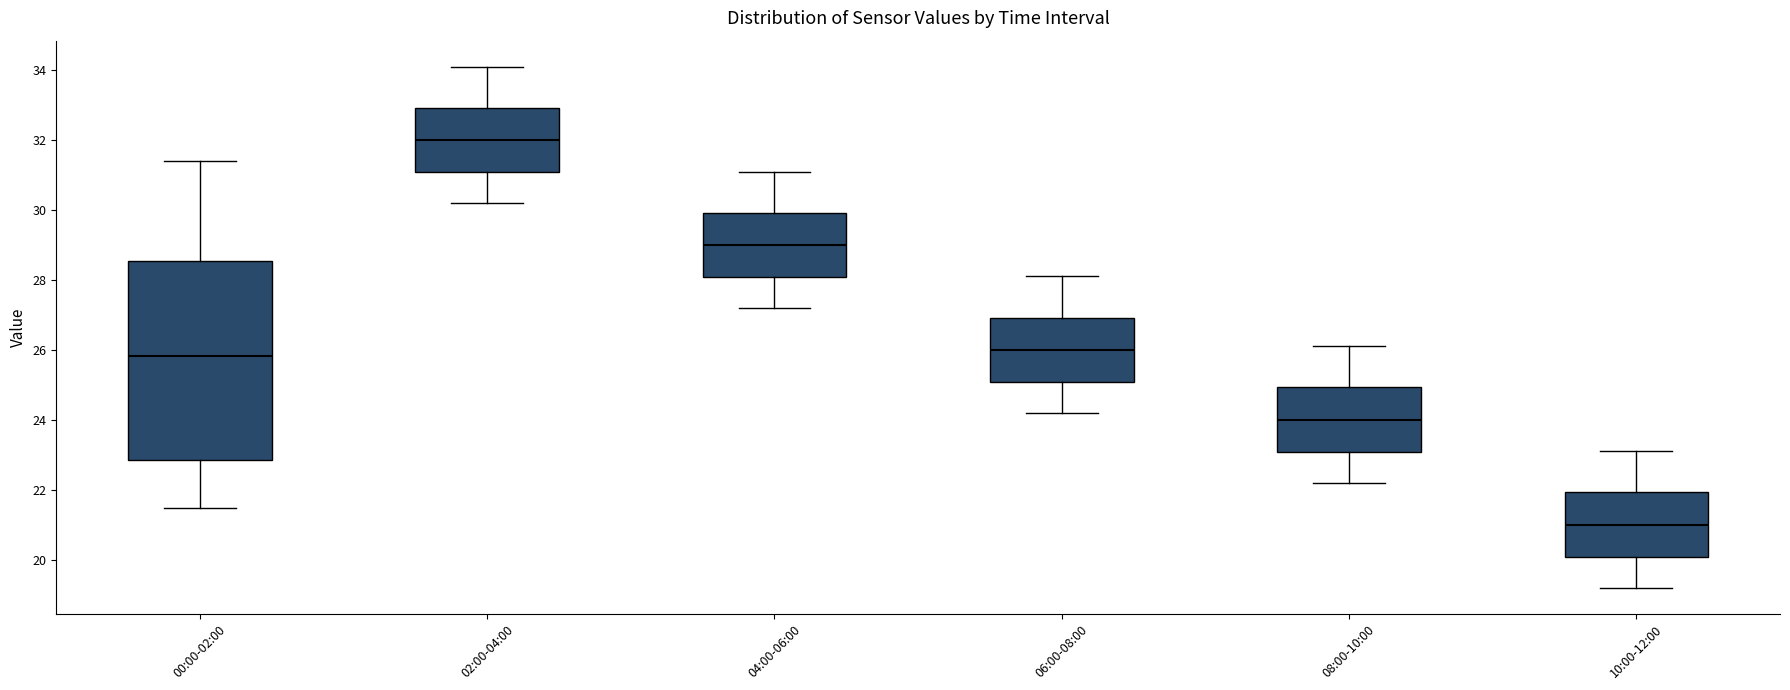

Reading left to right, read every box against the y-axis: the position of its median line, the range the box covers, and the ends of its whiskers. The values are not printed on the chart, so give them approximately, as read against the axis.

00:00-02:00: median 25.8, box 22.8 to 28.6, whiskers 21.4 to 31.4
02:00-04:00: median 32.0, box 31.0 to 33.0, whiskers 30.2 to 34.2
04:00-06:00: median 29.0, box 28.0 to 30.0, whiskers 27.2 to 31.2
06:00-08:00: median 26.0, box 25.0 to 27.0, whiskers 24.2 to 28.2
08:00-10:00: median 24.0, box 23.0 to 25.0, whiskers 22.2 to 26.2
10:00-12:00: median 21.0, box 20.0 to 22.0, whiskers 19.2 to 23.2